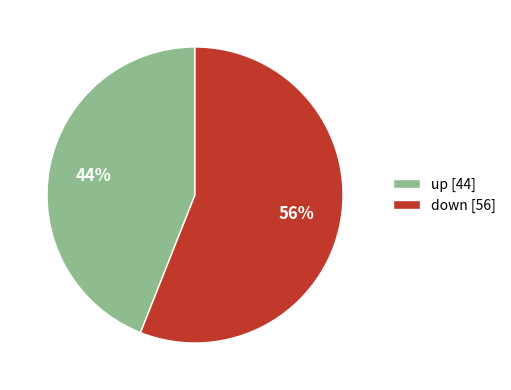

Which has a higher value, up or down?

down